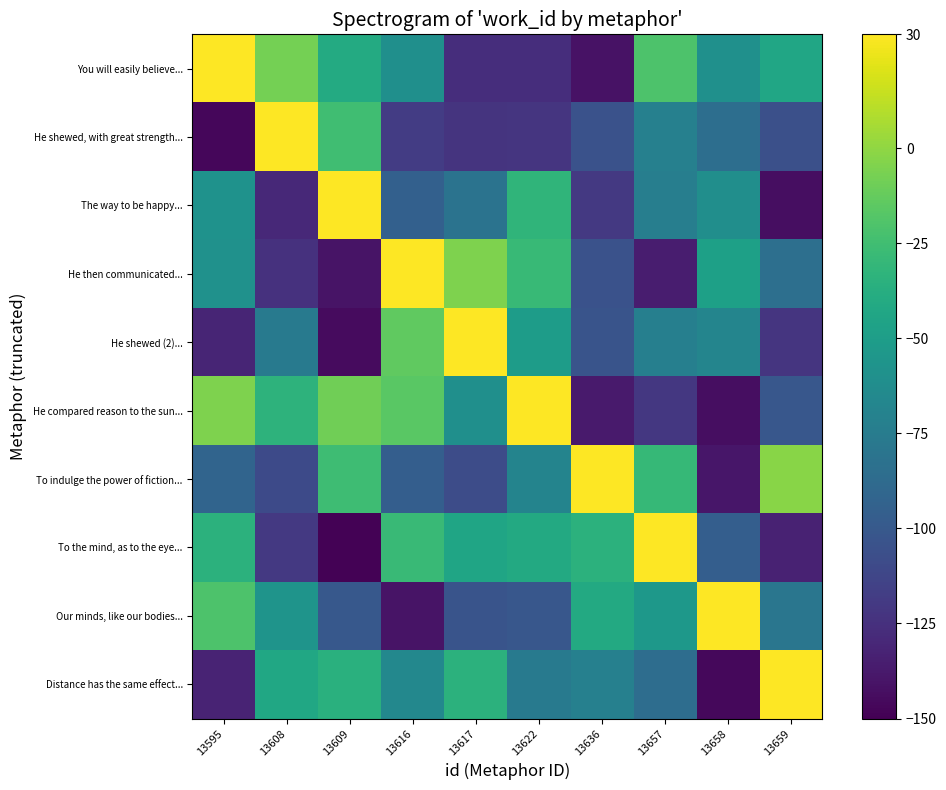

Which series has the largest range (max minus min)?

To the mind, as to the eye...